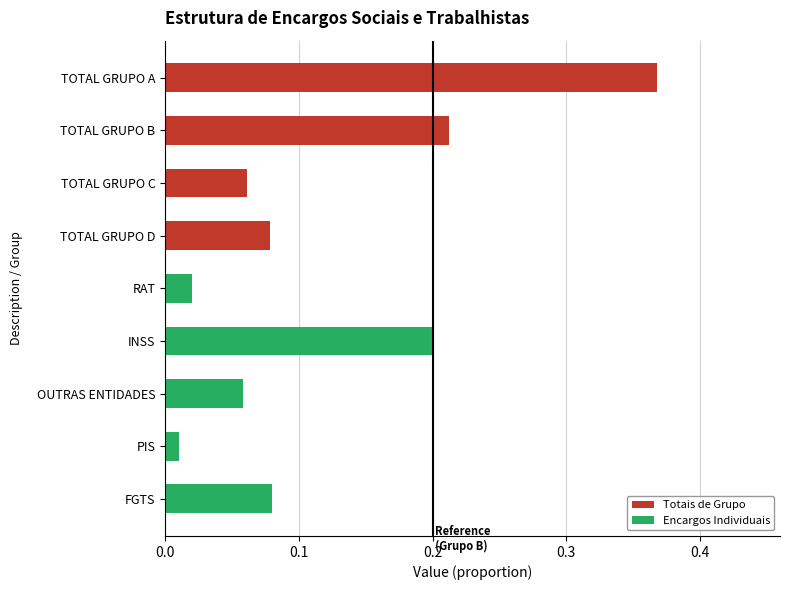

Between INSS and PIS, which is larger?

INSS